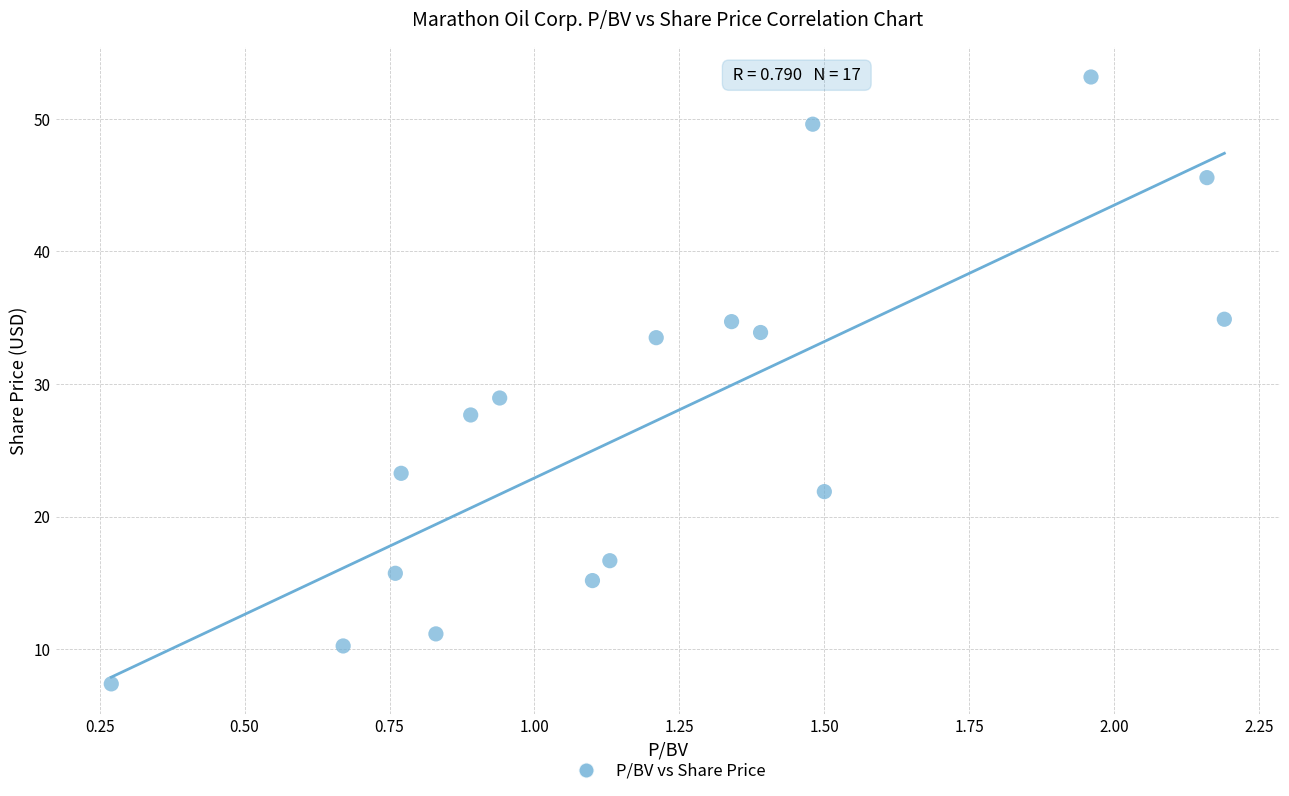

What is the range of X values (max minus min)?

1.9